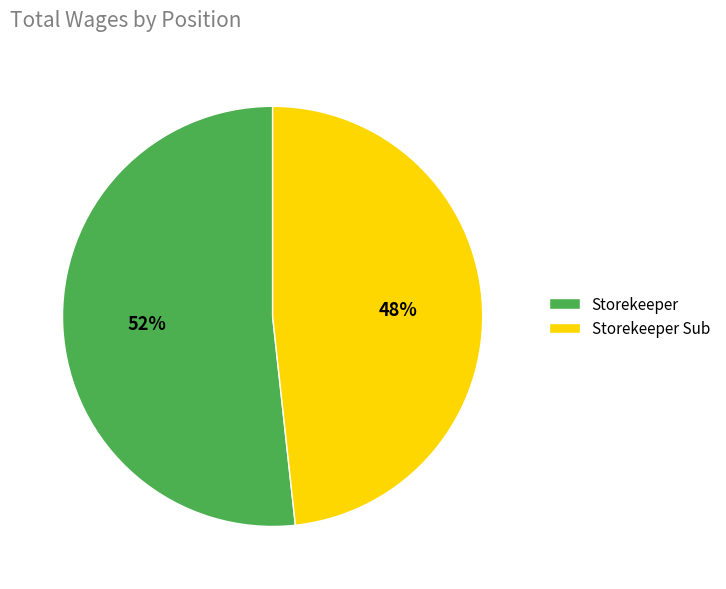

Which slice is the smallest?

Storekeeper Sub